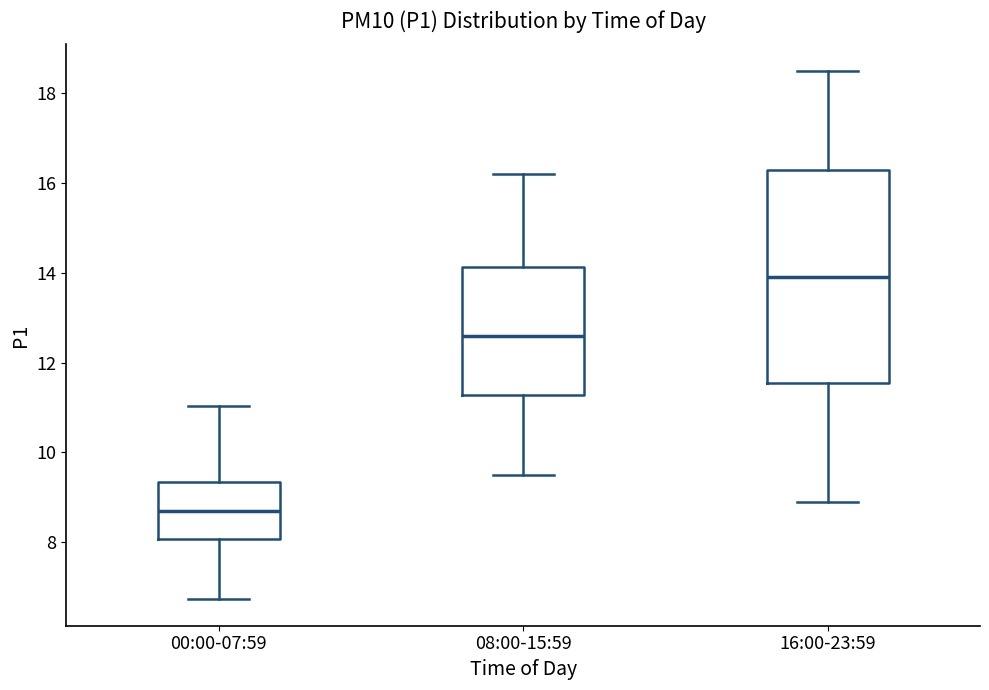

Which box's median line is the lowest?

00:00-07:59